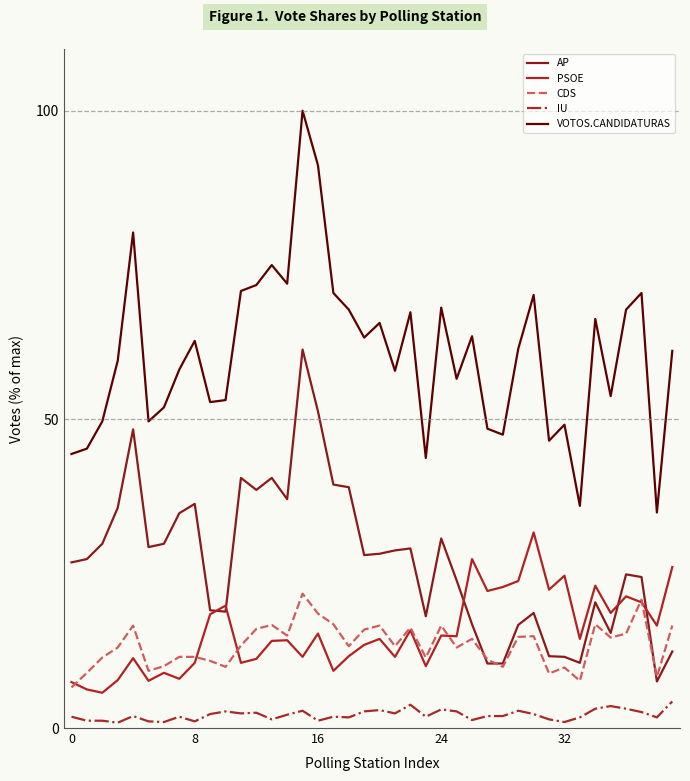

After their last crossing, which series has the higher values: AP or PSOE?

PSOE